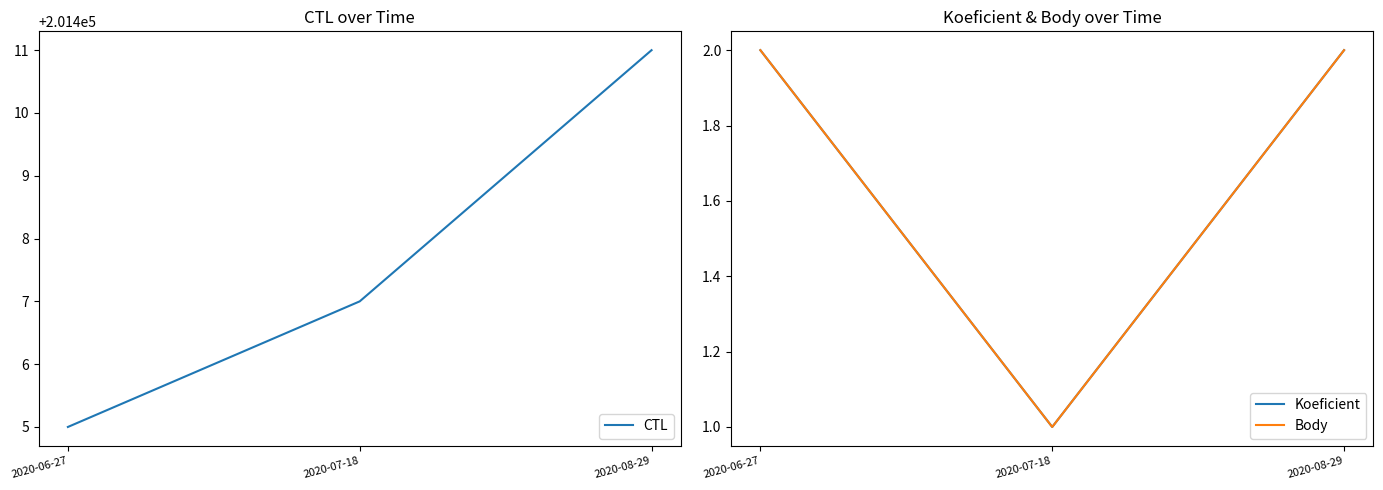

How many data points in CTL are above 201407?

1